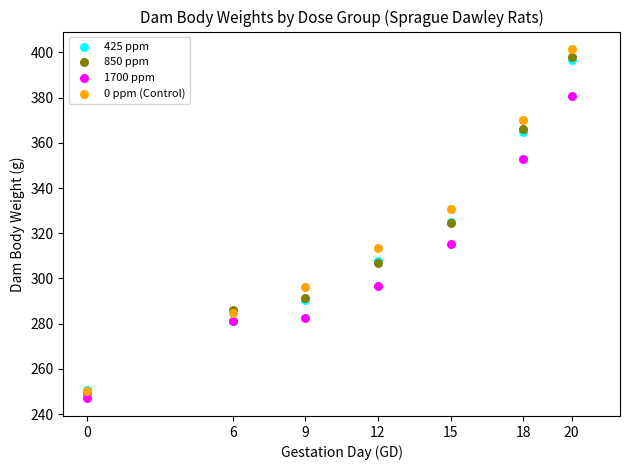

What are all the series names shown in the legend?

425 ppm, 850 ppm, 1700 ppm, 0 ppm (Control)